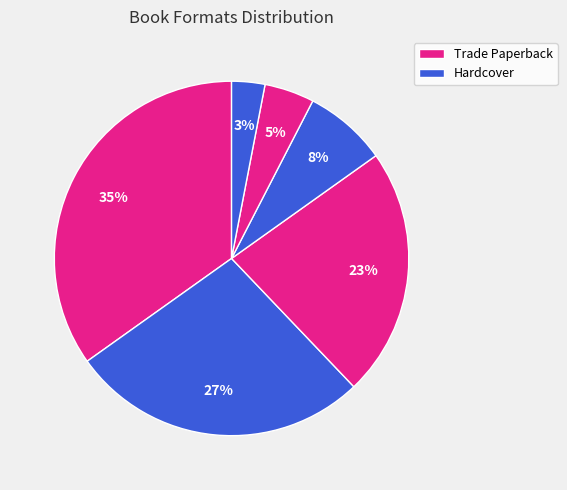

Is there any slice that represents more than half of the pie?

No